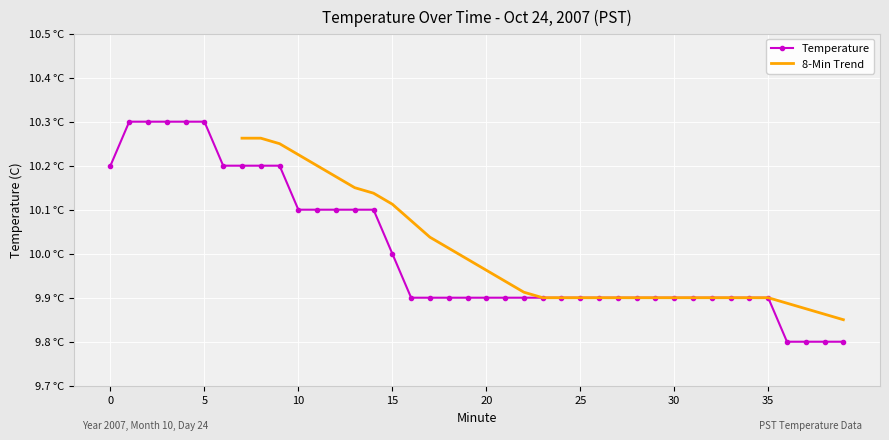

The value at 17 is 4.1. True or false?

False